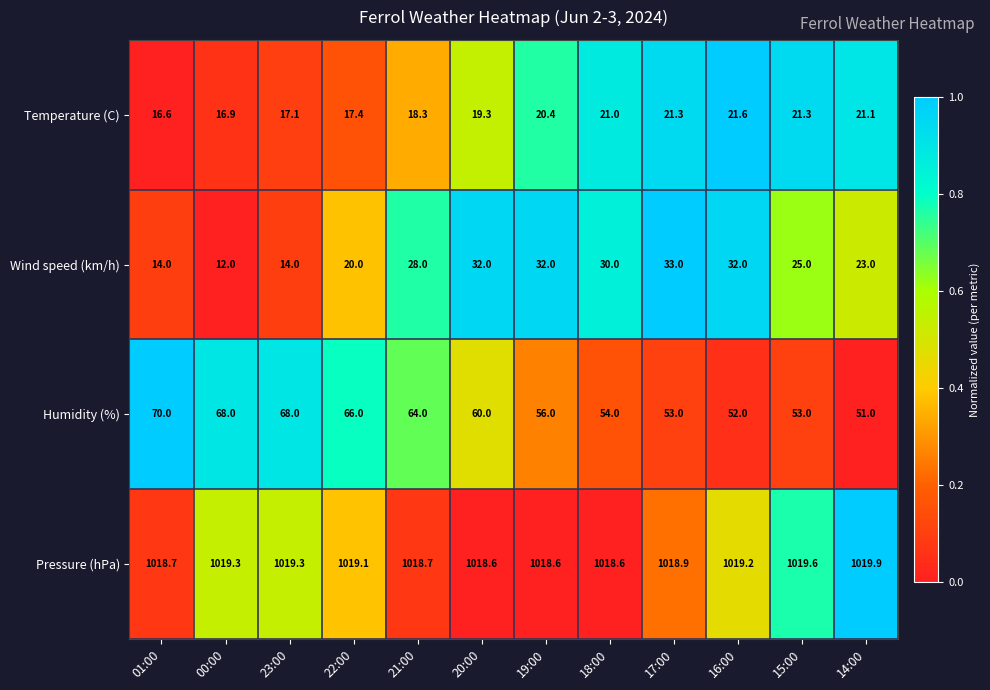

Which category has the lowest value across all series?

00:00